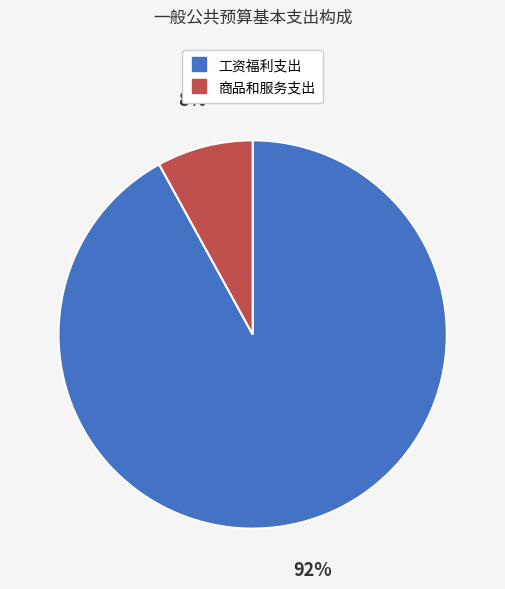

To the nearest percent, what percentage of the pie is 工资福利支出?

92%